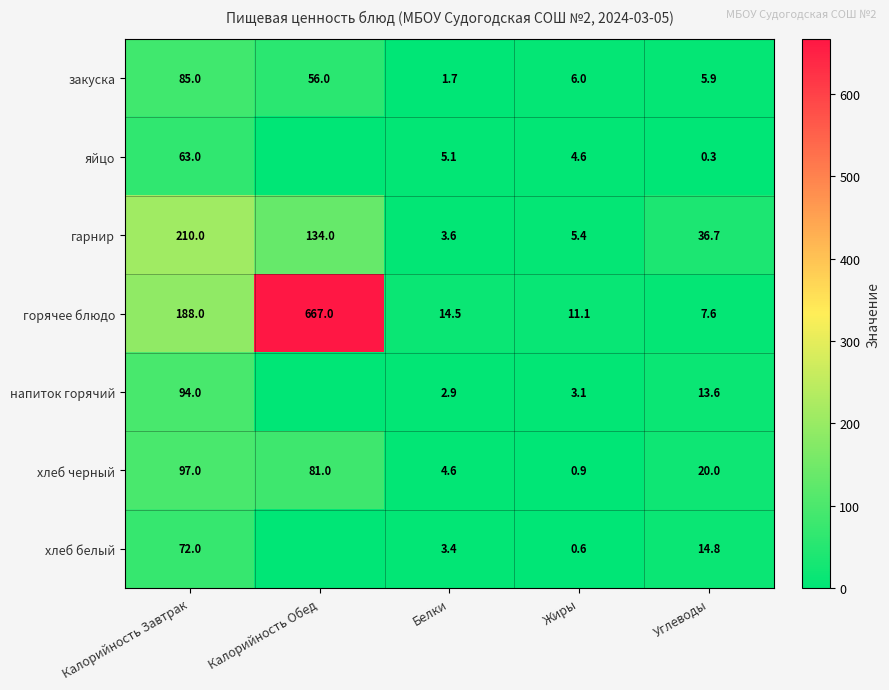

At which label does закуска first exceed 6?

Калорийность Завтрак